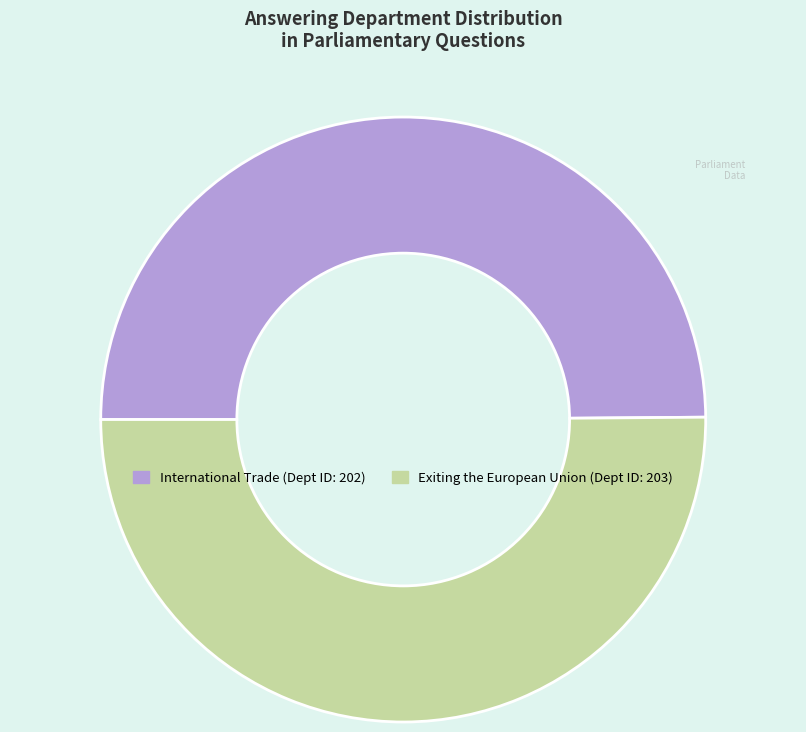

What is the ratio of the value at International Trade to the value at Exiting the European Union?

1.0